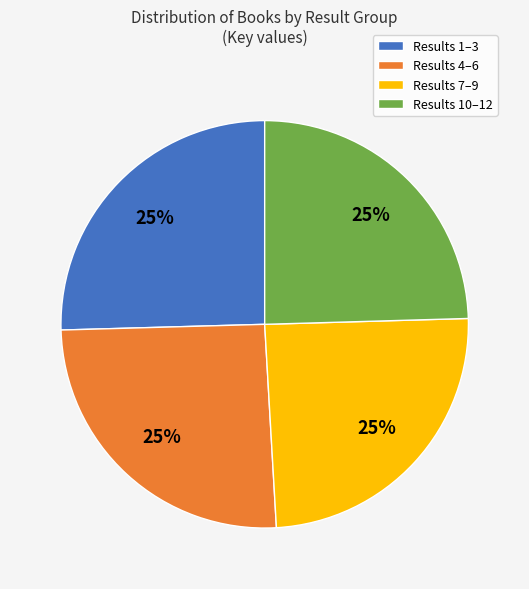

Approximately how many times larger is the value at Results 1–3 compared to Results 4–6?

1.0